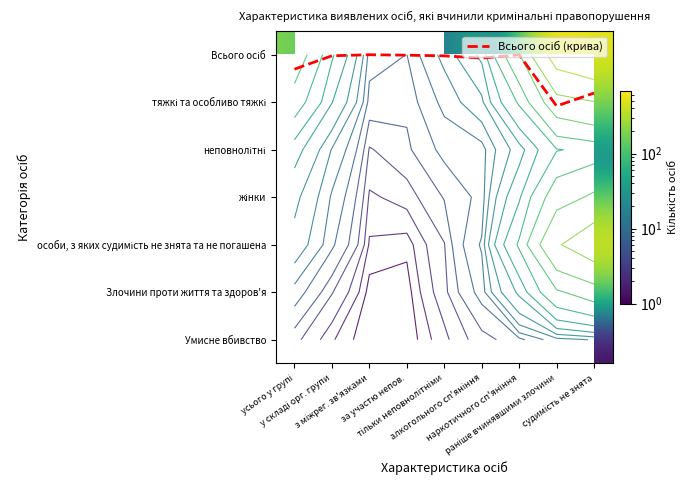

Rank the categories by неповнолітні value from highest to lowest.

усього у групі, у складі орг. групи, з міжрег. зв'язками, тільки неповнолітніми, за участю непов., алкогольного сп'яніння, наркотичного сп'яніння, раніше вчинявшими злочини, судимість не знята